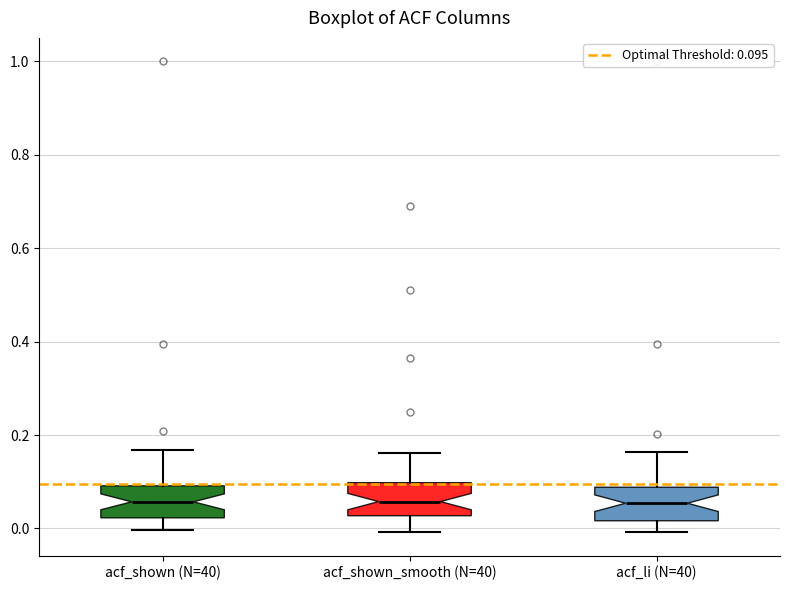

Reading left to right, read every box against the y-axis: the position of its median line, the range the box covers, and the ends of its whiskers. The values are not printed on the chart, so give them approximately, as read against the axis.

acf_shown (N=40): median 0.06, box 0.02 to 0.10, whiskers 0.00 to 0.16
acf_shown_smooth (N=40): median 0.06, box 0.02 to 0.10, whiskers 0.00 to 0.16
acf_li (N=40): median 0.06, box 0.02 to 0.08, whiskers 0.00 to 0.16